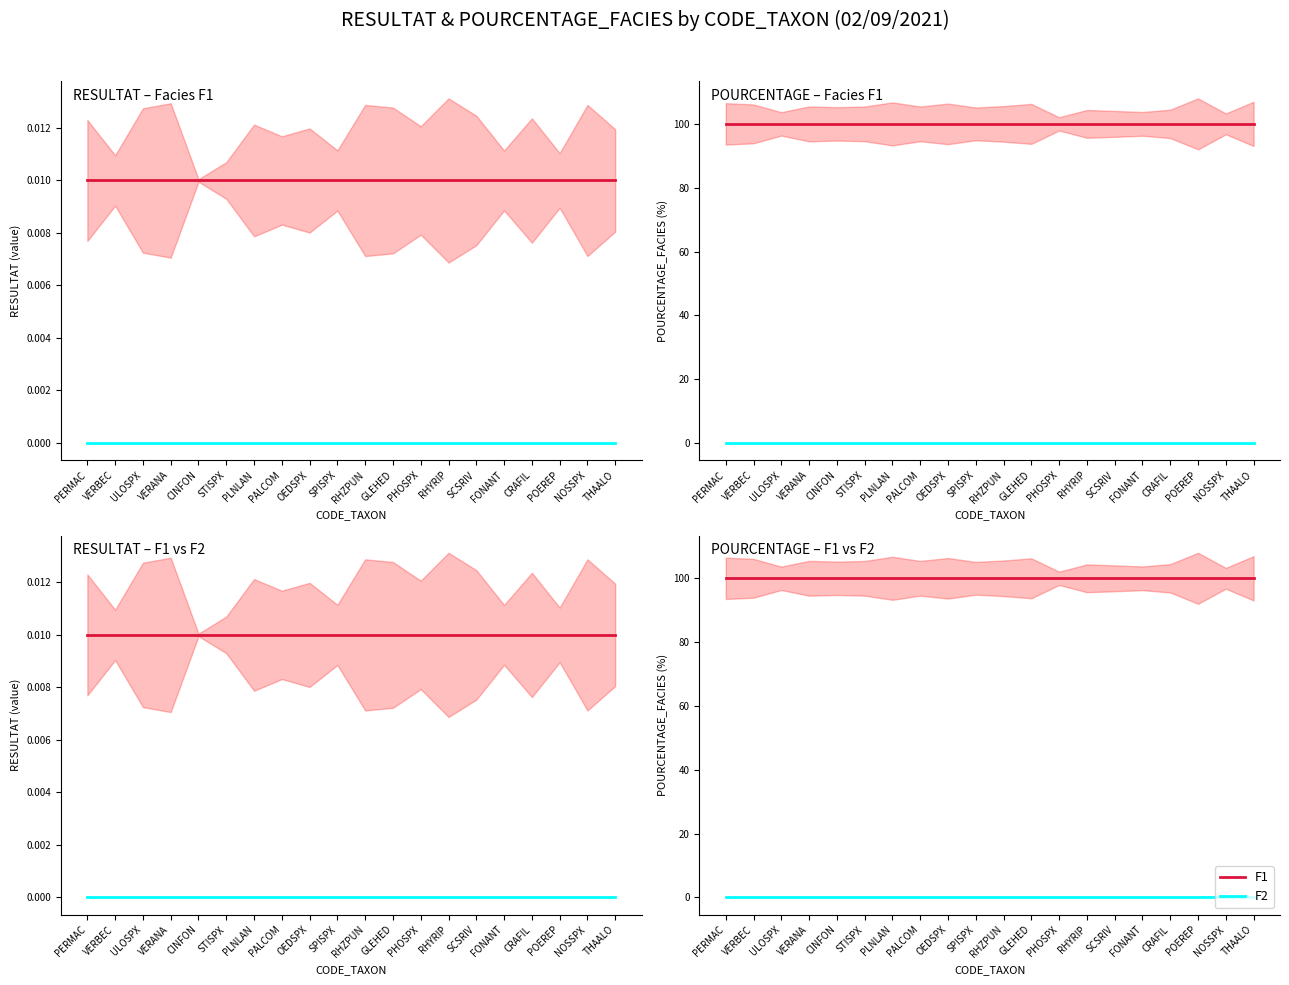

Reading right to left, transcribe all the data shown in this chart.

F1: THAALO=100	NOSSPX=100	POEREP=100	CRAFIL=100	FONANT=100	SCSRIV=100	RHYRIP=100	PHOSPX=100	GLEHED=100	RHZPUN=100	SPISPX=100	OEDSPX=100	PALCOM=100	PLNLAN=100	STISPX=100	CINFON=100	VERANA=100	ULOSPX=100	VERBEC=100	PERMAC=100
F2: THAALO=0	NOSSPX=0	POEREP=0	CRAFIL=0	FONANT=0	SCSRIV=0	RHYRIP=0	PHOSPX=0	GLEHED=0	RHZPUN=0	SPISPX=0	OEDSPX=0	PALCOM=0	PLNLAN=0	STISPX=0	CINFON=0	VERANA=0	ULOSPX=0	VERBEC=0	PERMAC=0